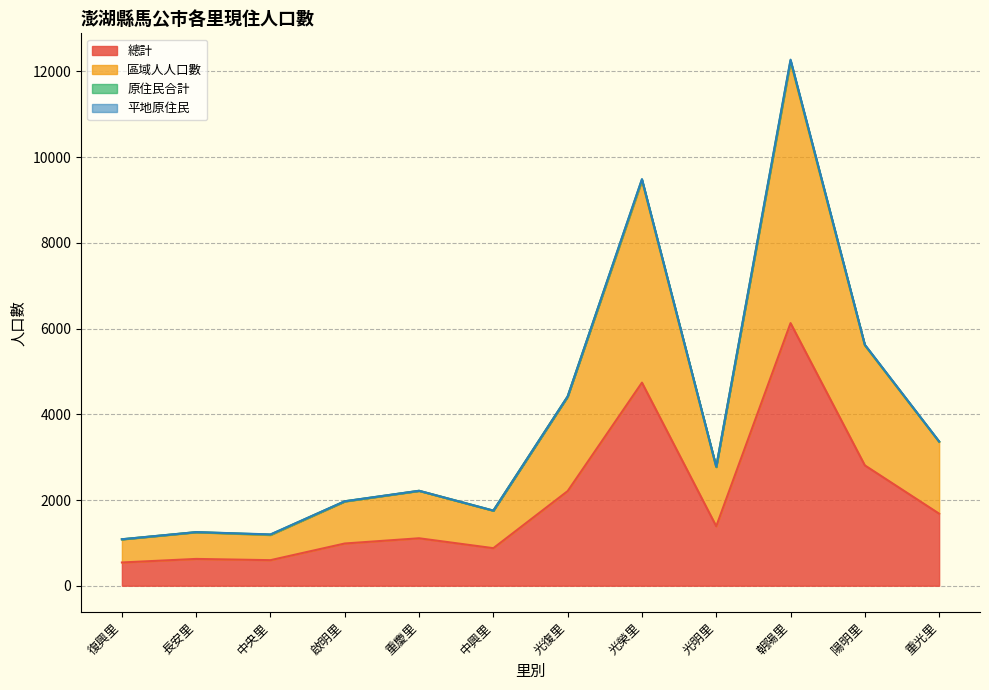

What is the label of the 11th point from the right?

長安里